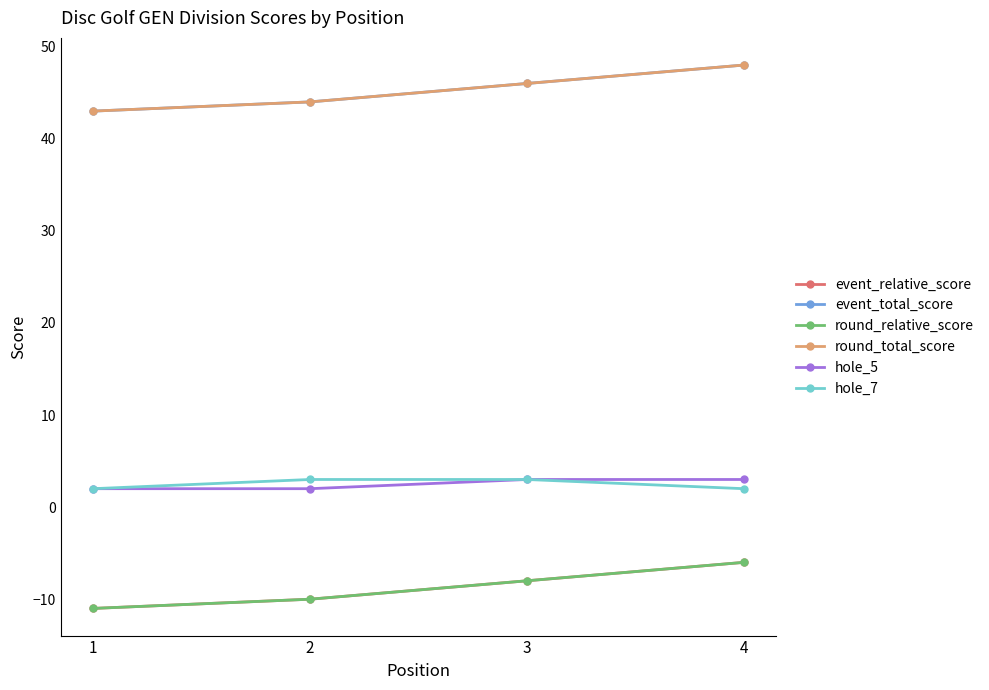

At 2, list the series in order from largest to smallest.

event_total_score, round_total_score, hole_7, hole_5, event_relative_score, round_relative_score